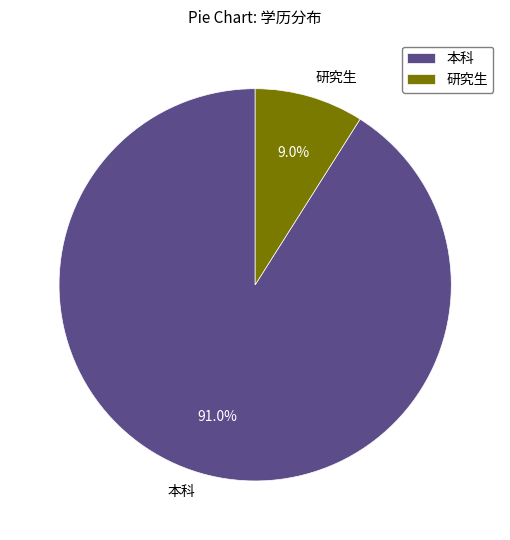

The 研究生 slice represents 9% of the pie. True or false?

True